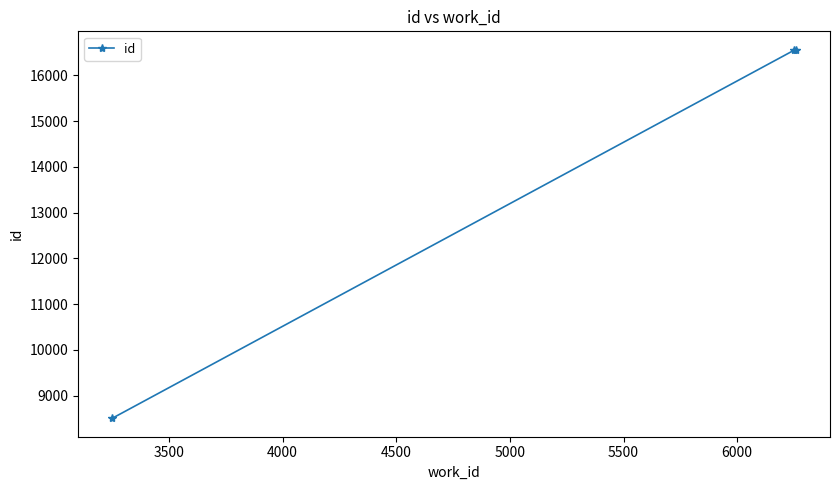

What is the value of the 3rd point from the left?

16561